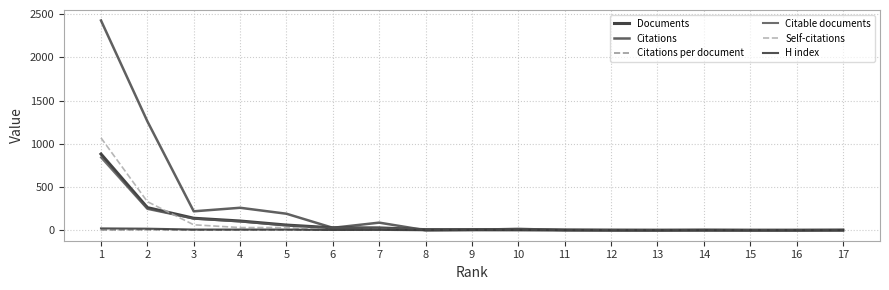

Which has a higher value, 1 or 16?

1